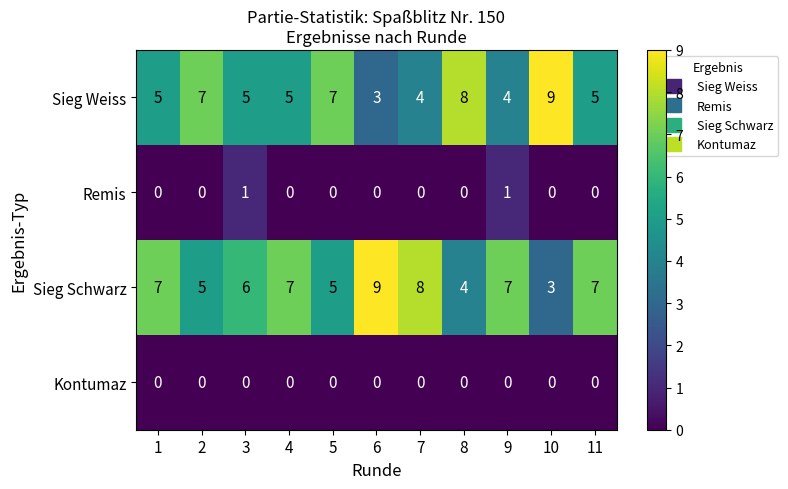

What is the greatest value displayed?

9